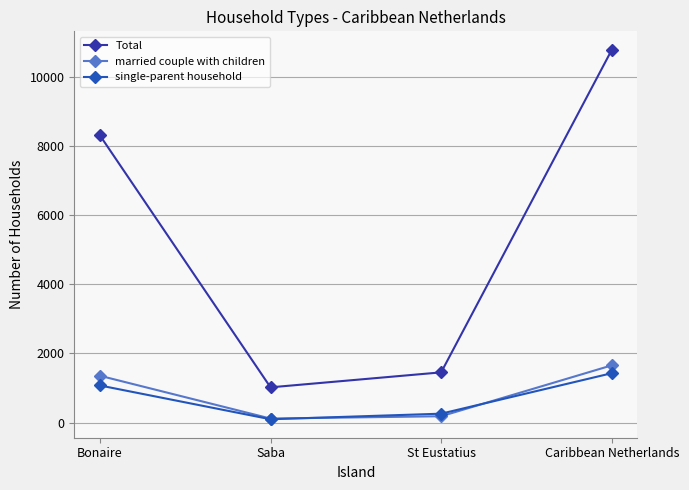

How many lines are shown in the chart?

3